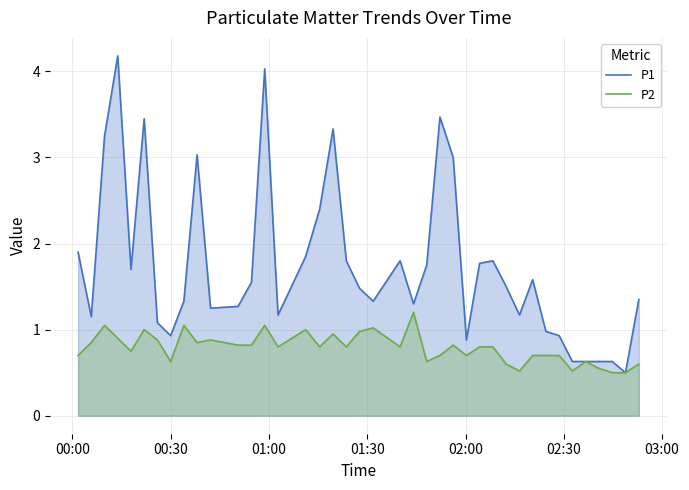

True or false: P1 and P2 cross at least once.

False